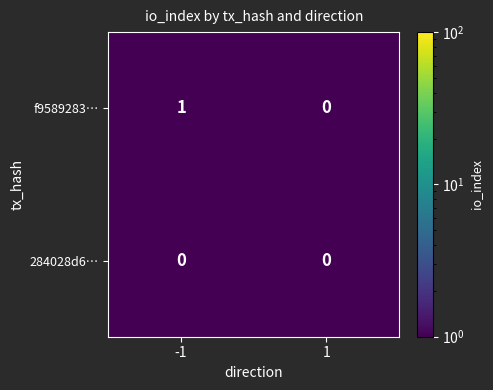

Is it true that f9589283… equals 1 at -1?

True